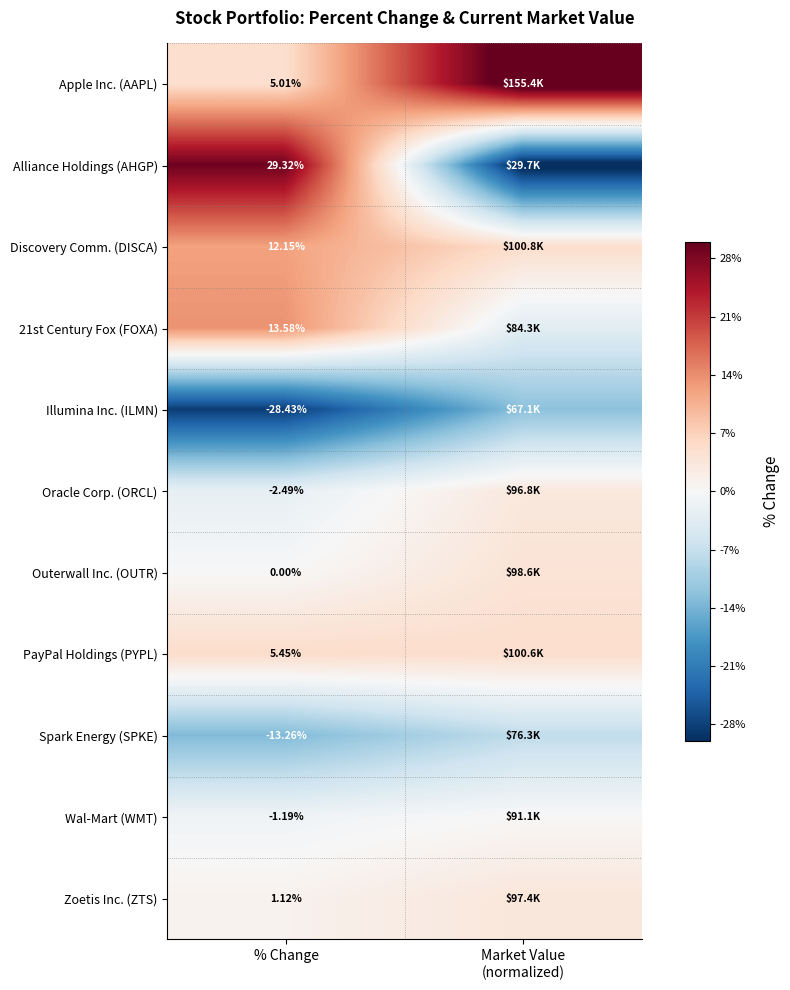

What is the difference between the highest and lowest values at Market Value
(normalized)?

0.7